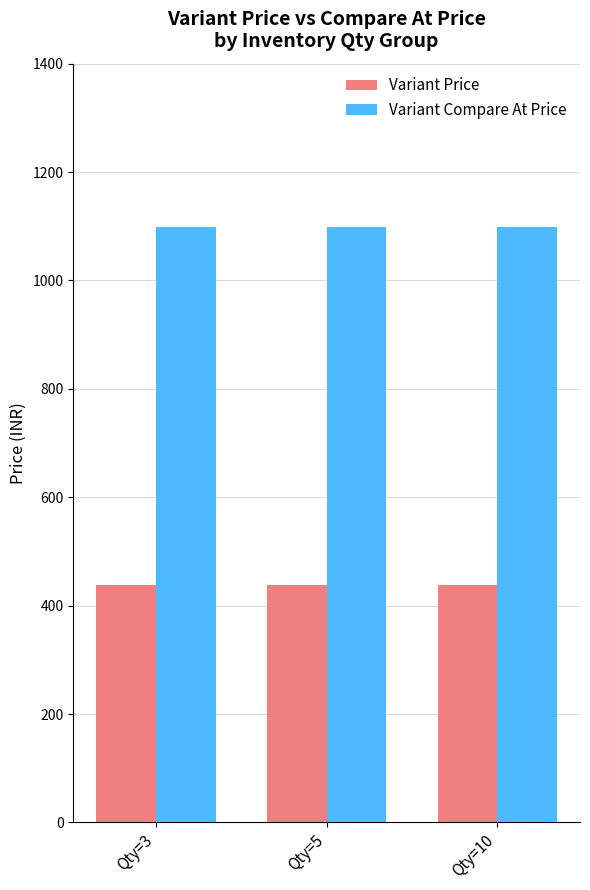

What is the spread (max minus min) of values at Qty=10?

660